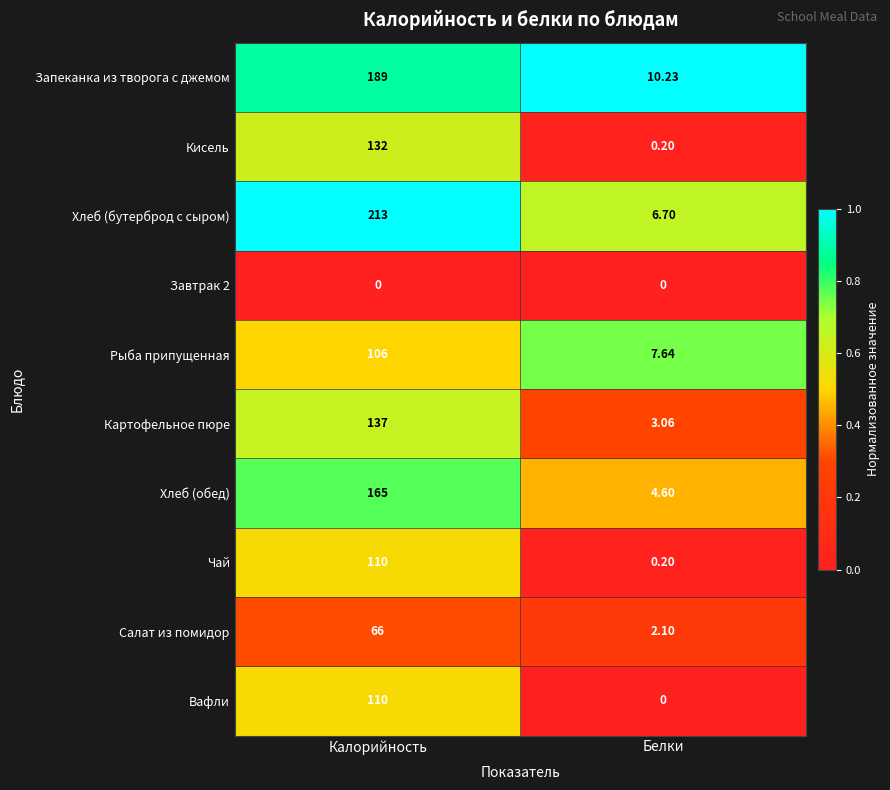

At which category is the sum across all series the highest?

Калорийность